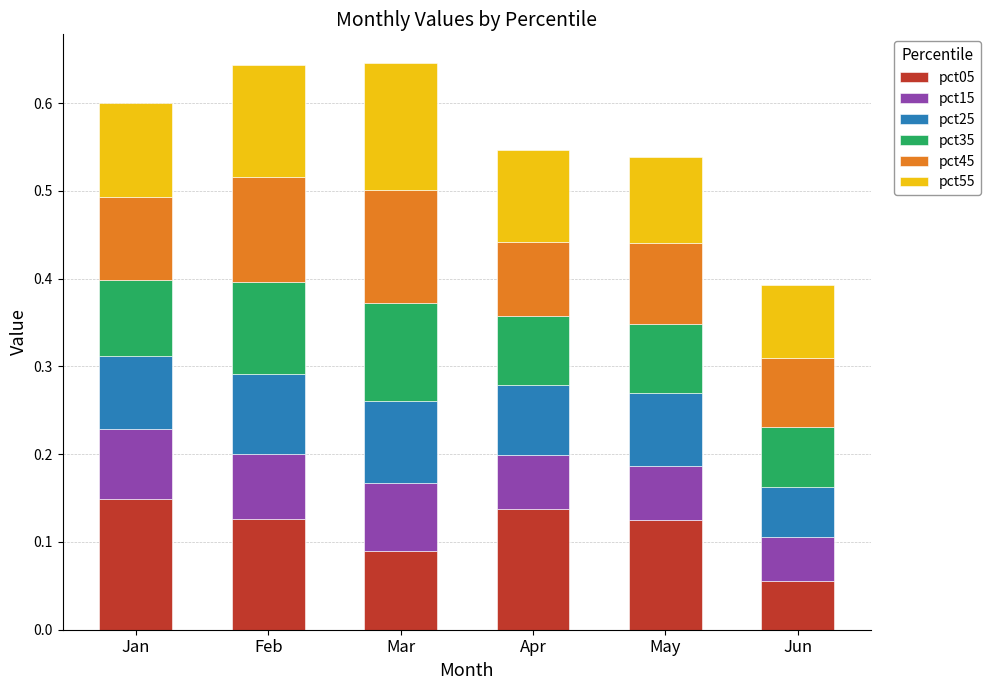

True or false: pct05 has a value of 0.1 at Mar.

True